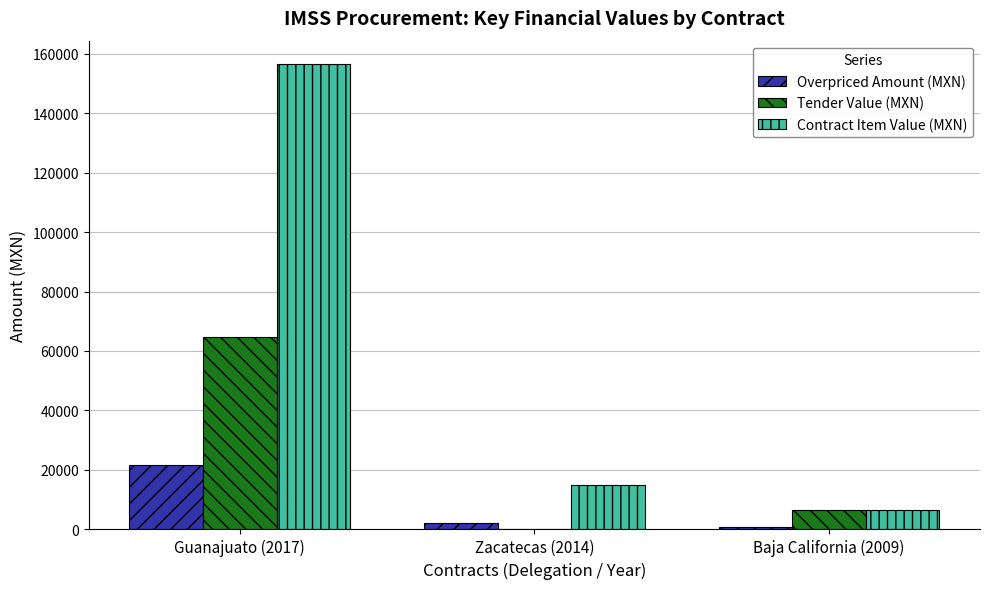

Reading left to right, extract all data points from this chart.

Overpriced Amount (MXN): 21600.0	2070.1	855.0
Tender Value (MXN): 64867.2	208.8	6555.0
Contract Item Value (MXN): 156600.0	15008.1	6555.0